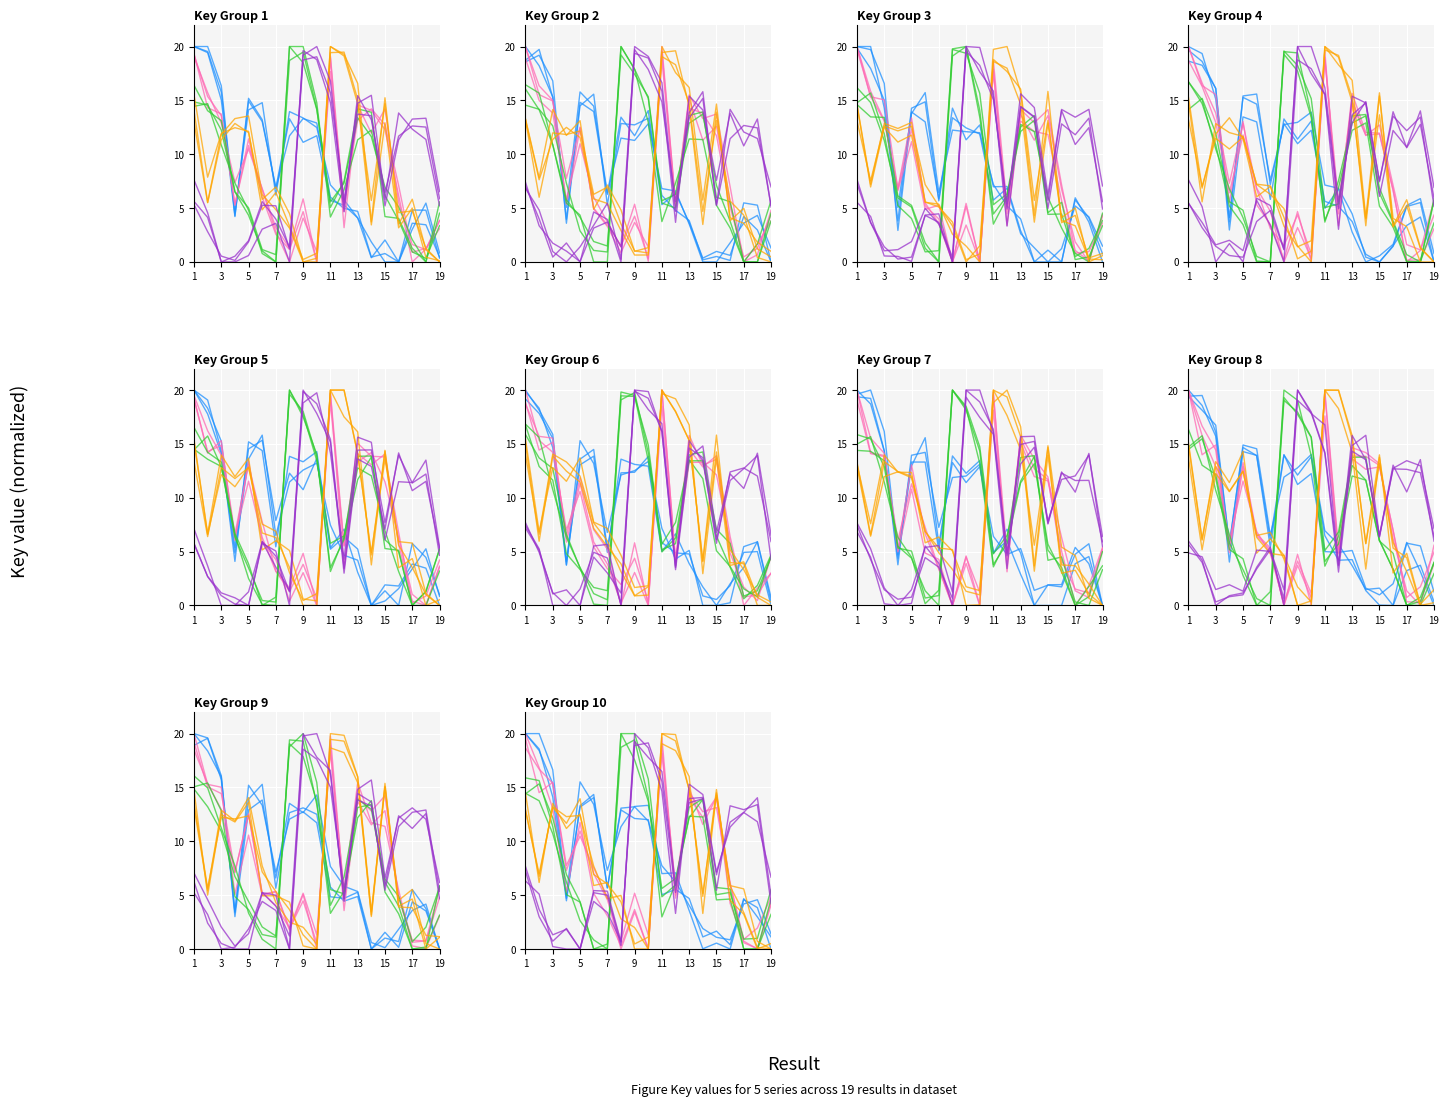

How many lines are shown in the chart?

5